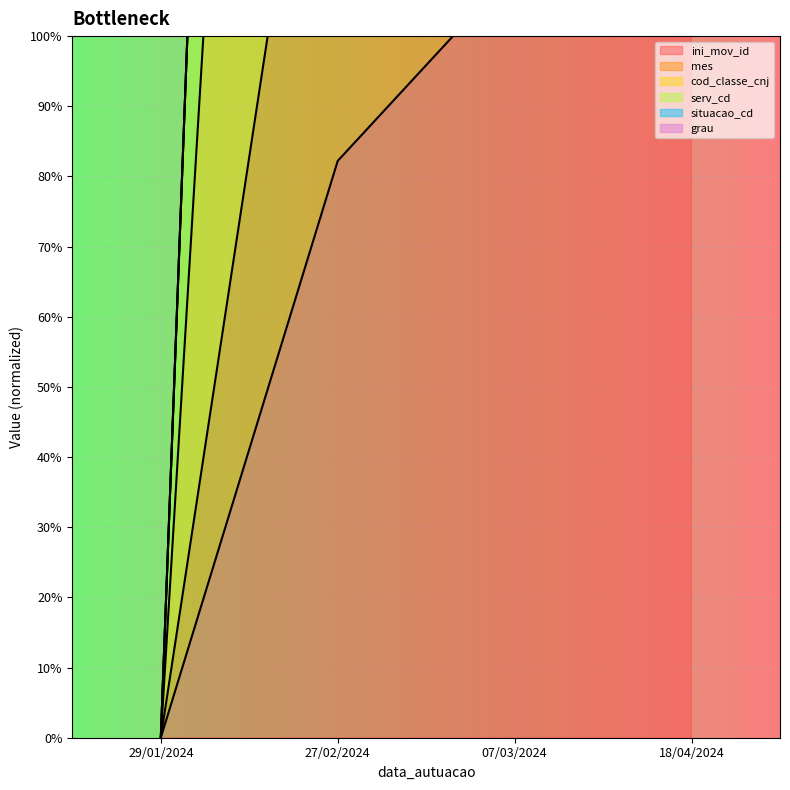

Which category has the highest value in the mes series?

18/04/2024